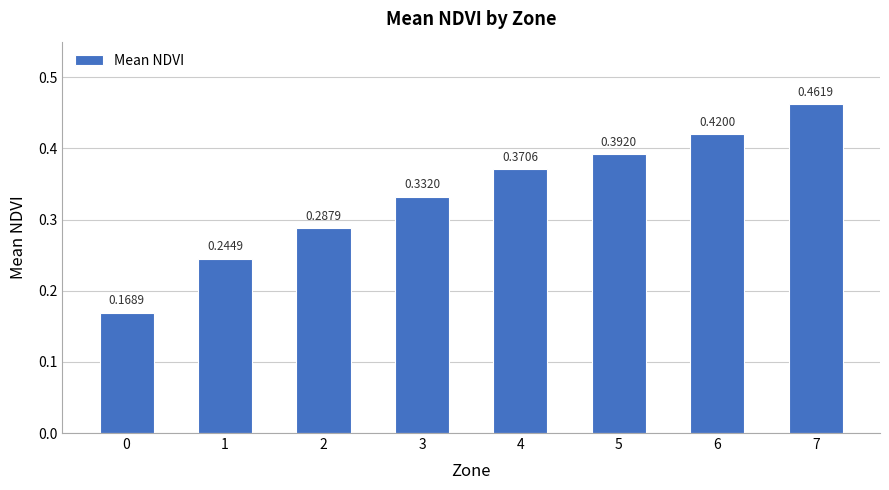

What is the sum of all values?

2.7